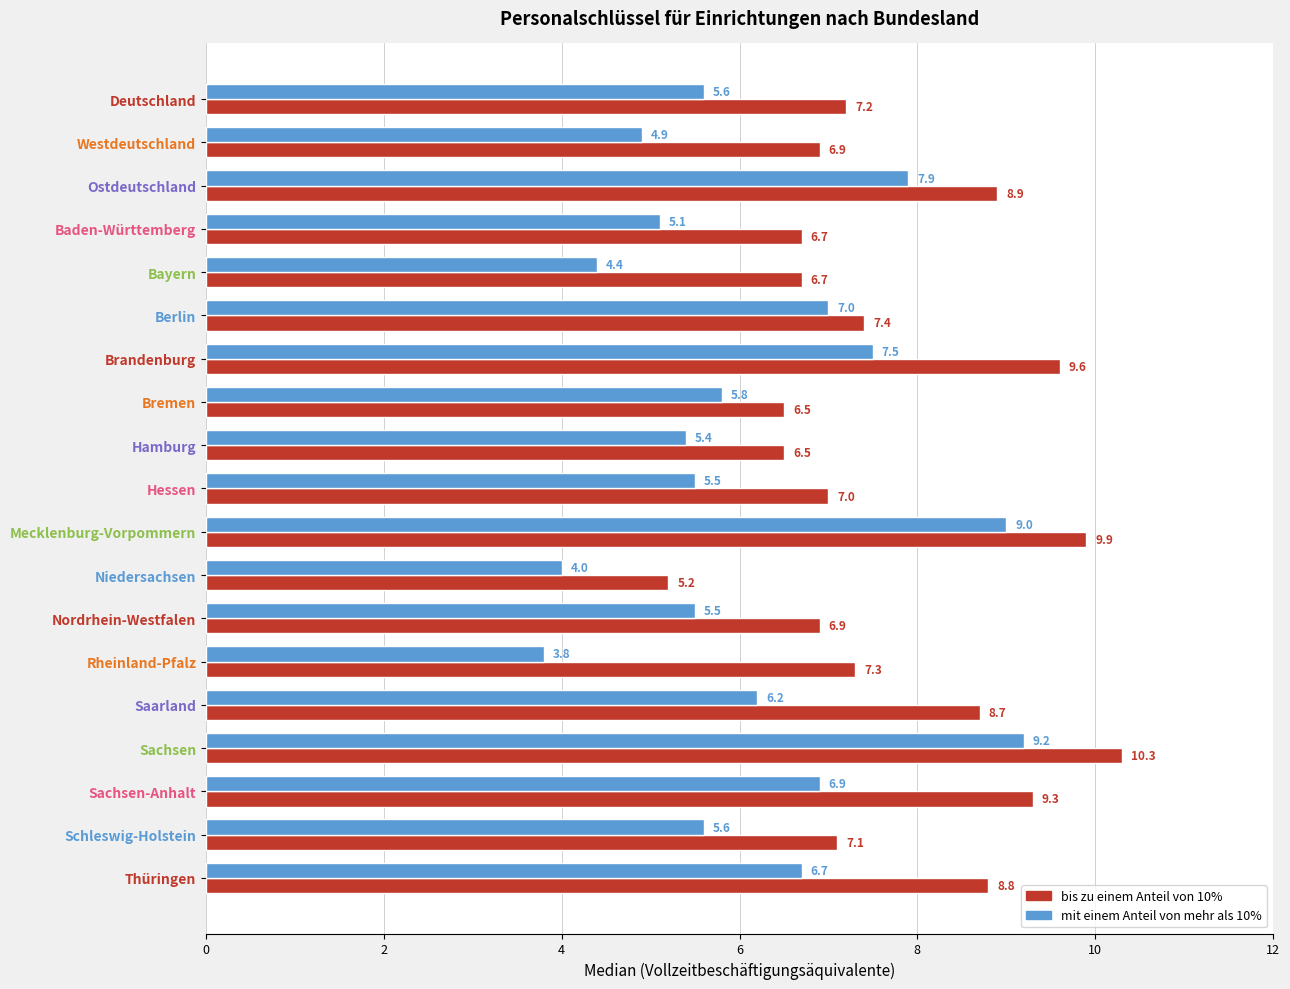

The value of bis zu einem Anteil von 10% at Ostdeutschland is 13.7. True or false?

False